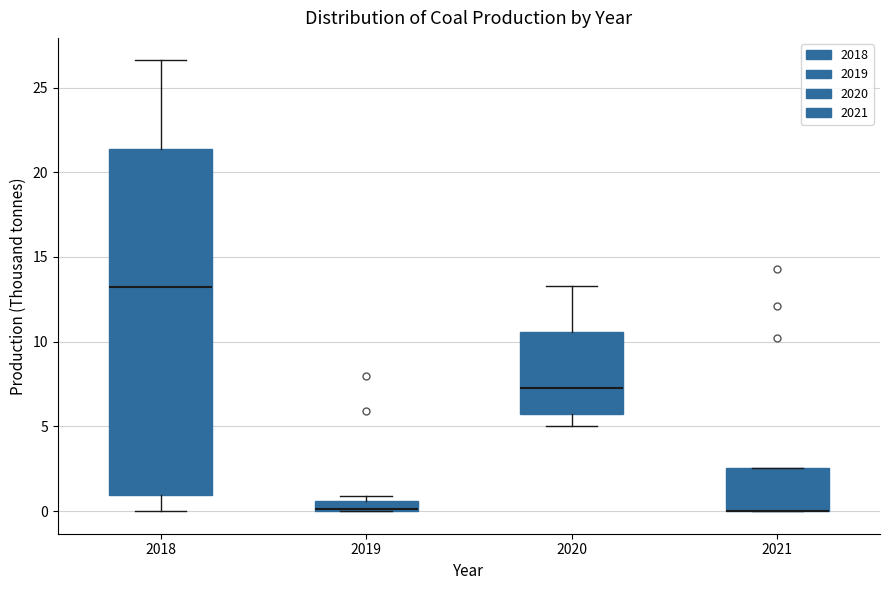

Which box is the tallest, from its lower edge to its upper edge?

2018